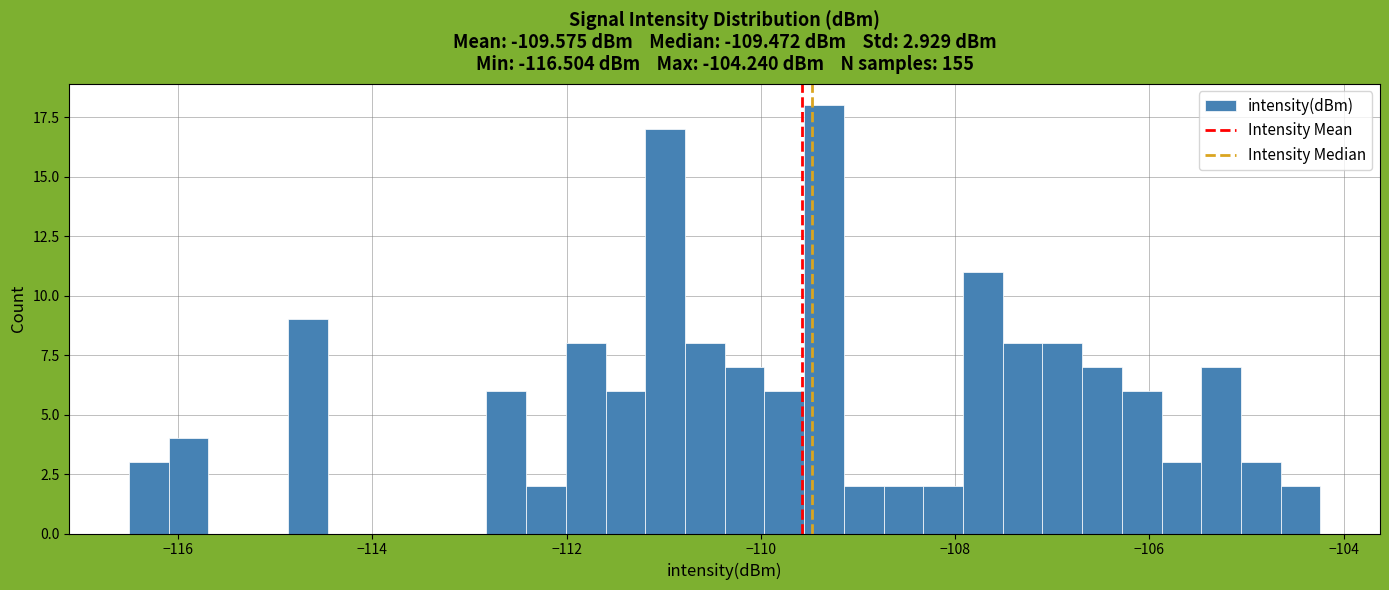

Around what value on the x-axis is the tallest bar? Give the approximate position of its centre, as read against the axis.

-109.4